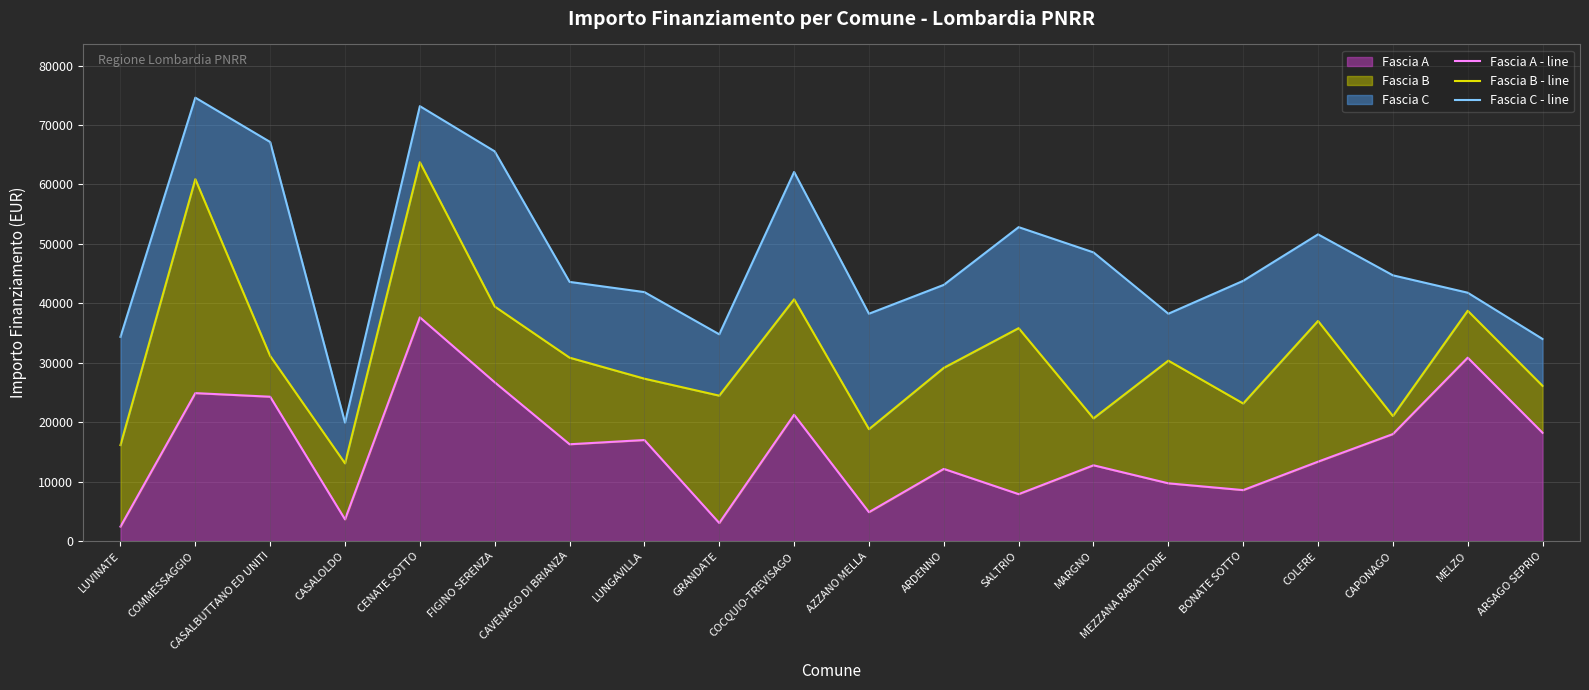

How many interior local peaks does the Fascia A - line series have?

7